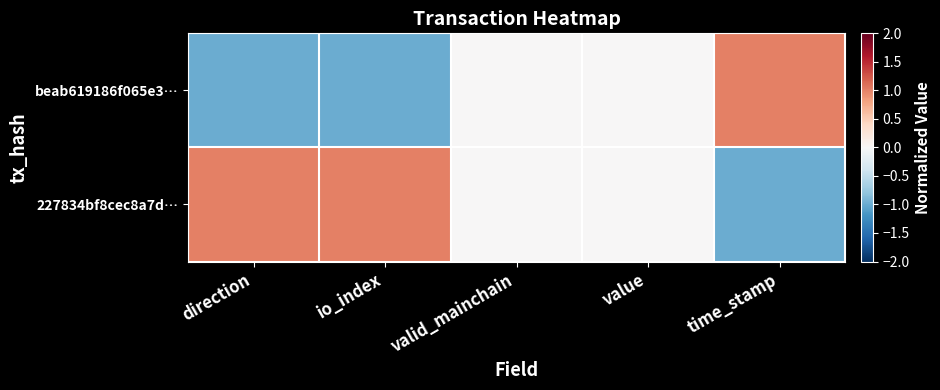

Reading left to right, what are all the values shown in this chart?

beab619186f065e3…: direction=-1	io_index=-1	valid_mainchain=0	value=0	time_stamp=1
227834bf8cec8a7d…: direction=1	io_index=1	valid_mainchain=0	value=0	time_stamp=-1